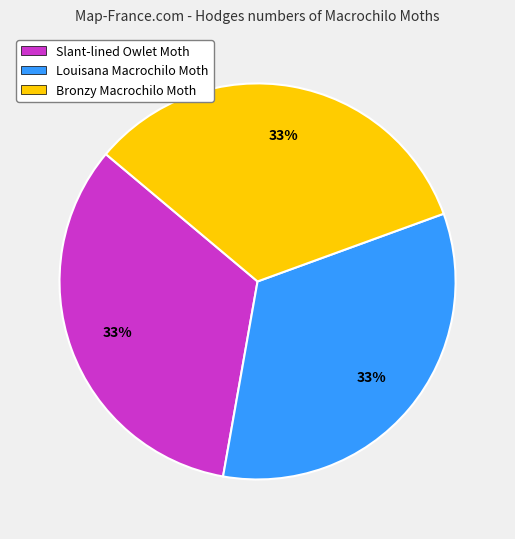

Is it true that Louisana Macrochilo Moth is 33% of the pie?

True